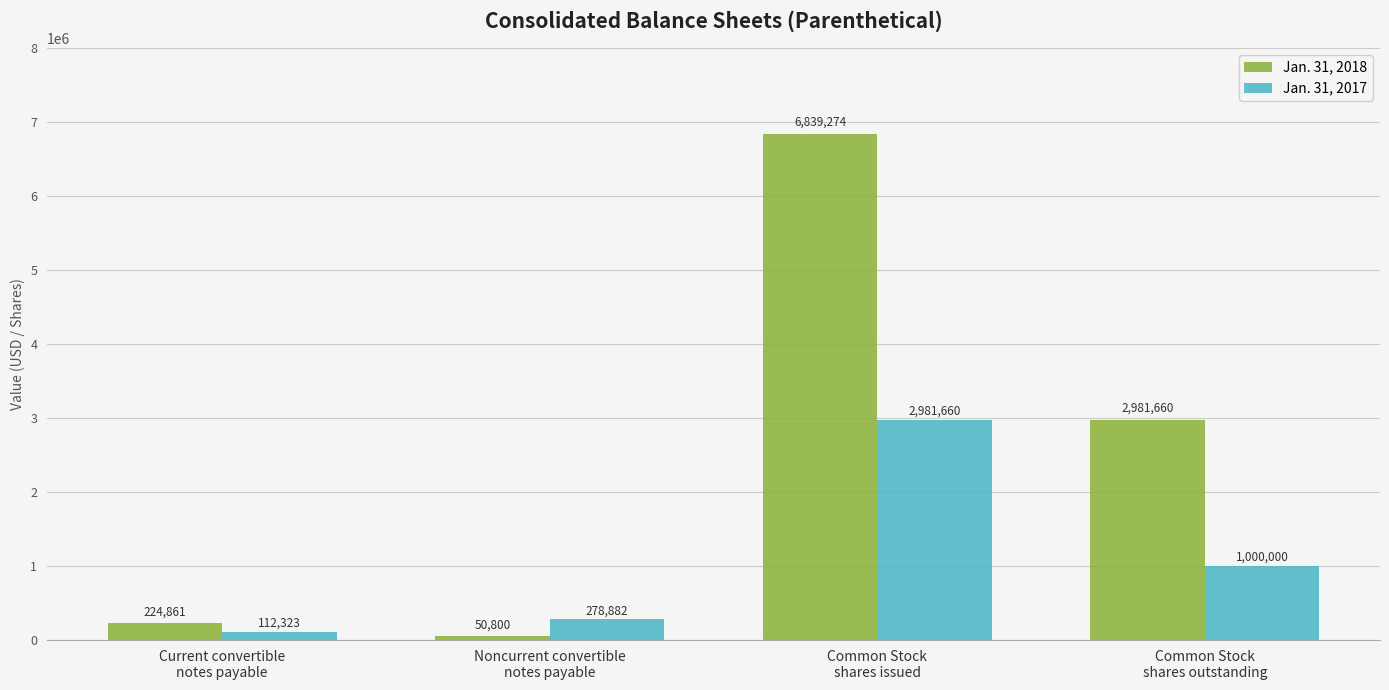

At which label is Jan. 31, 2017 closest to 1546991?

Common Stock
shares outstanding